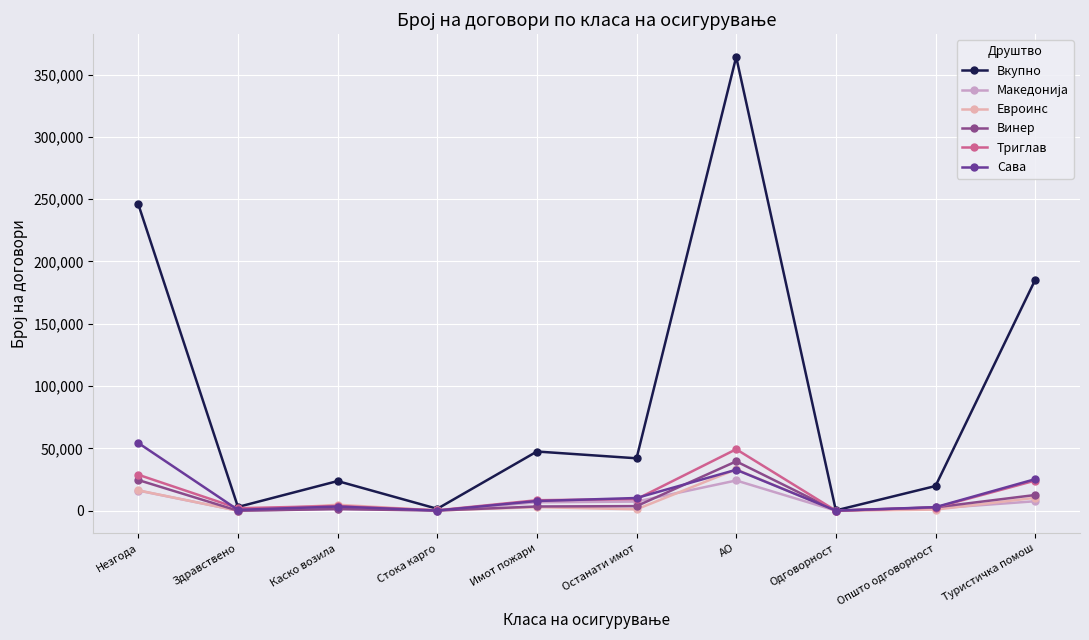

List the labels in order of Македонија value, smallest first.

Здравствено, Одговорност, Стока карго, Каско возила, Општо одговорност, Имот пожари, Останати имот, Туристичка помош, Незгода, АО